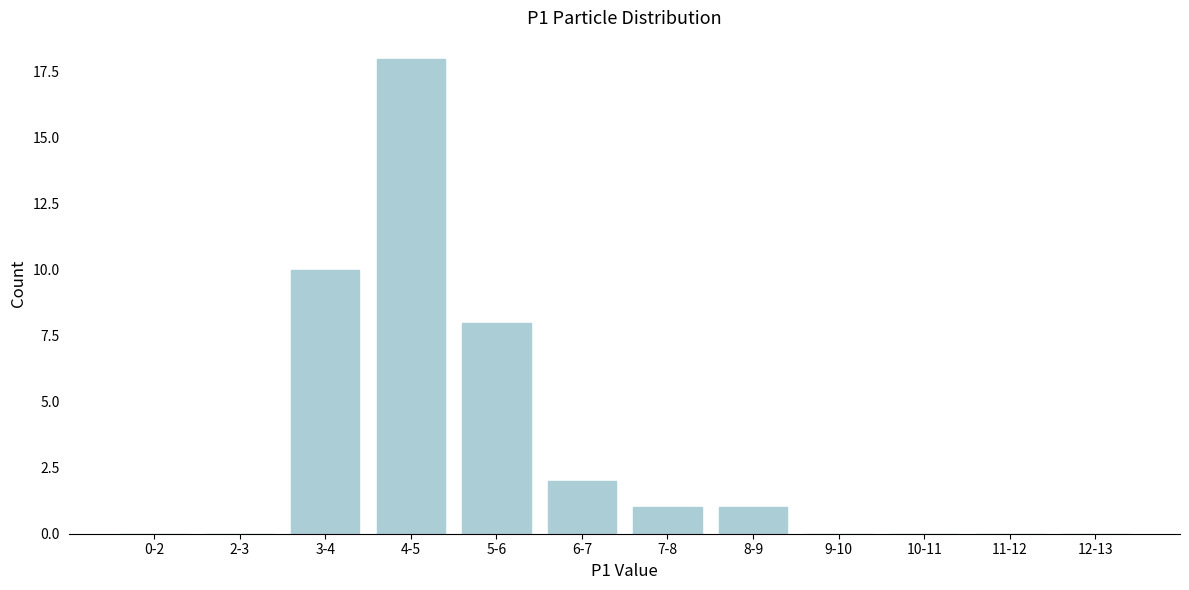

Reading left to right, what are all the values shown in this chart?

0-2=0	2-3=0	3-4=10	4-5=18	5-6=8	6-7=2	7-8=1	8-9=1	9-10=0	10-11=0	11-12=0	12-13=0